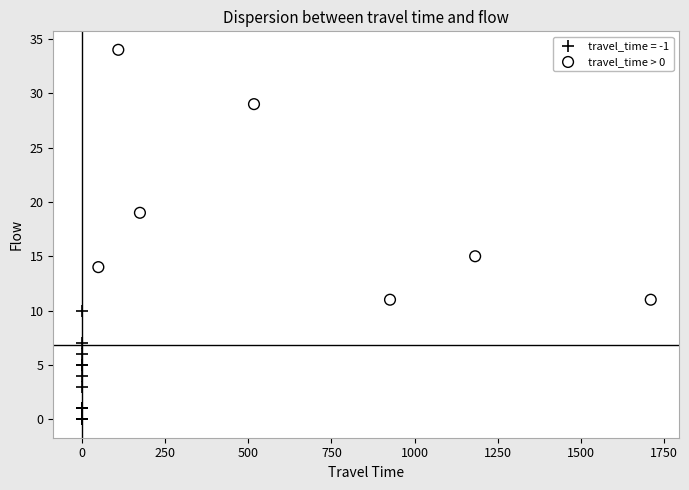

Which series has the largest Y range (max minus min)?

travel_time > 0